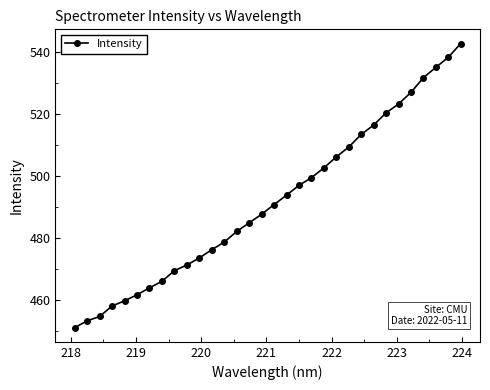

What is the difference between the maximum and minimum values?

91.6